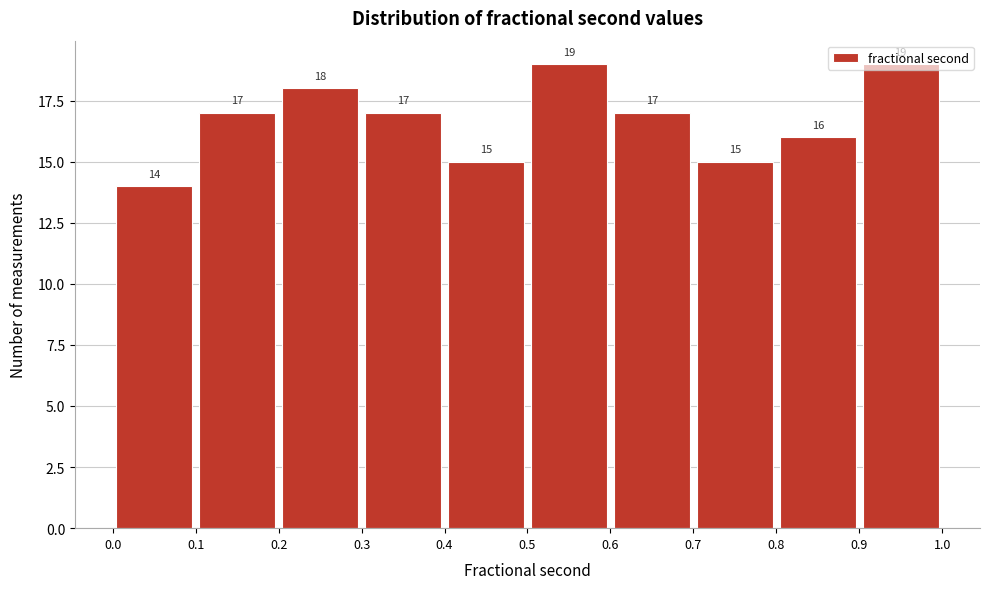

Reading left to right, list every bar in this chart as the range it spans on the x-axis followed by its height.

0.0 to 0.1: 14
0.1 to 0.2: 17
0.2 to 0.3: 18
0.3 to 0.4: 17
0.4 to 0.5: 15
0.5 to 0.6: 19
0.6 to 0.7: 17
0.7 to 0.8: 15
0.8 to 0.9: 16
0.9 to 1.0: 19